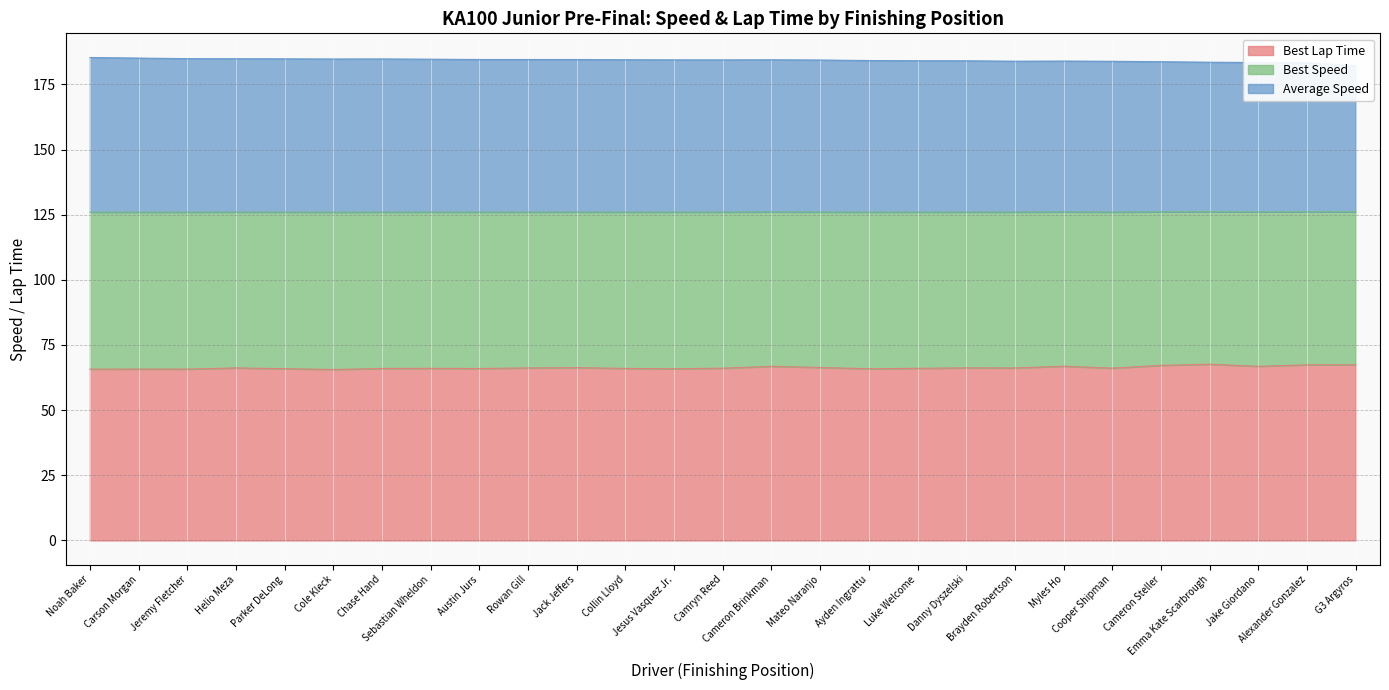

True or false: Best Speed and Best Lap Time intersect in this chart.

False